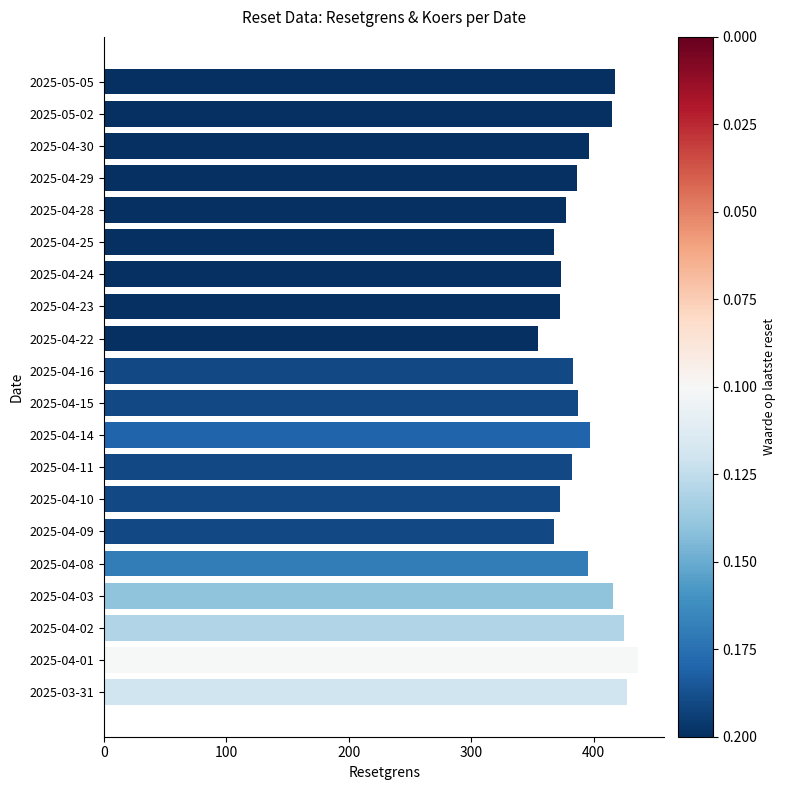

At which category does the chart reach its peak across all series?

2025-04-01